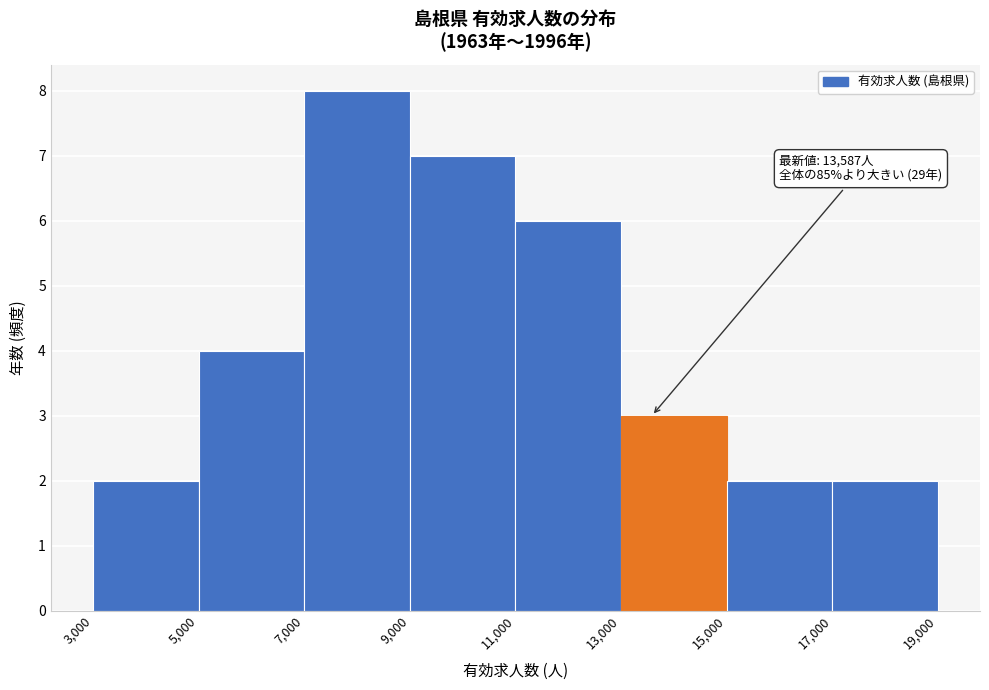

Which range on the x-axis has the tallest bar?

7,000 to 9,000